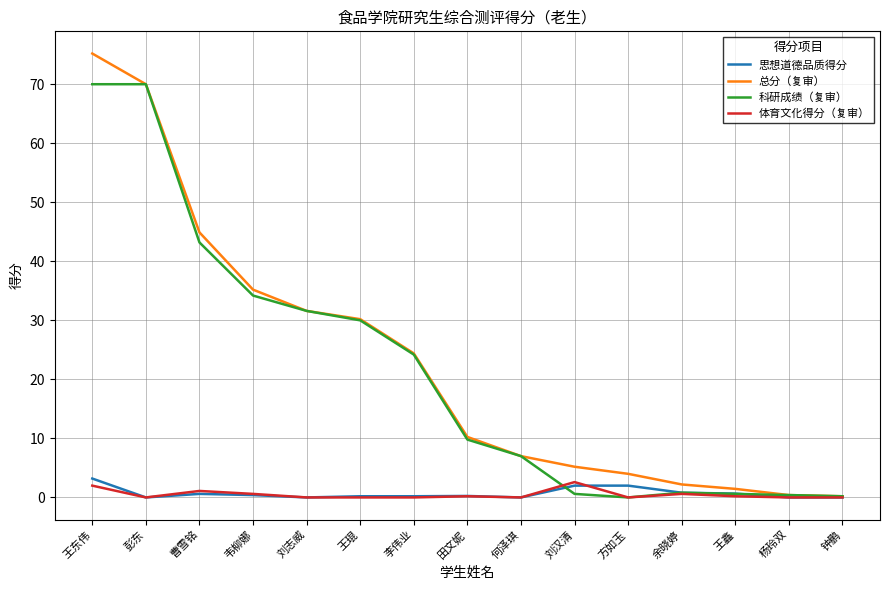

Between 韦柳娜 and 方如玉, which series saw the biggest shift?

科研成绩（复审）